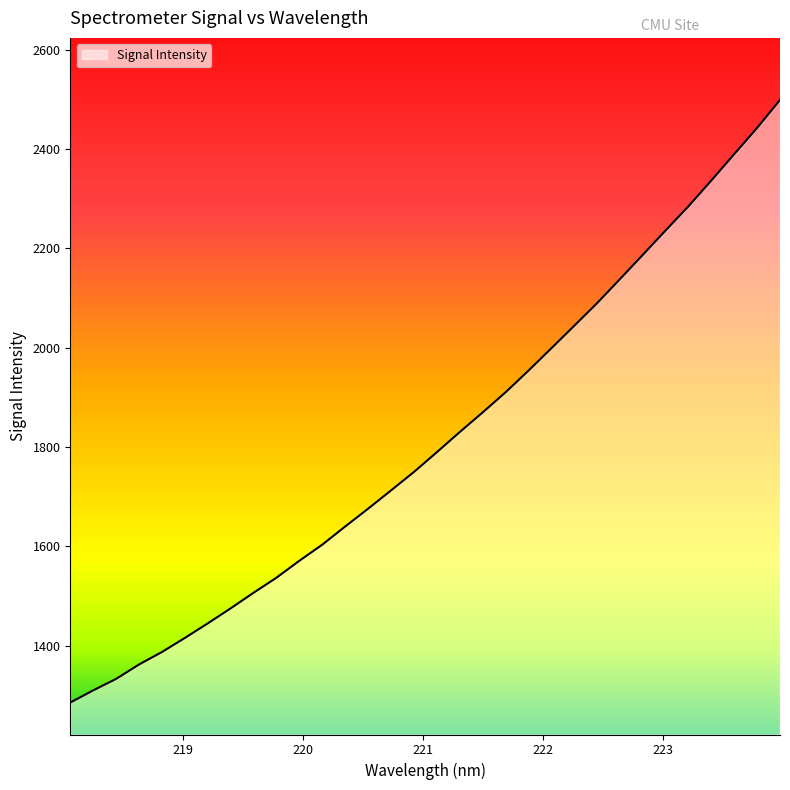

What is the greatest value displayed?

2498.6